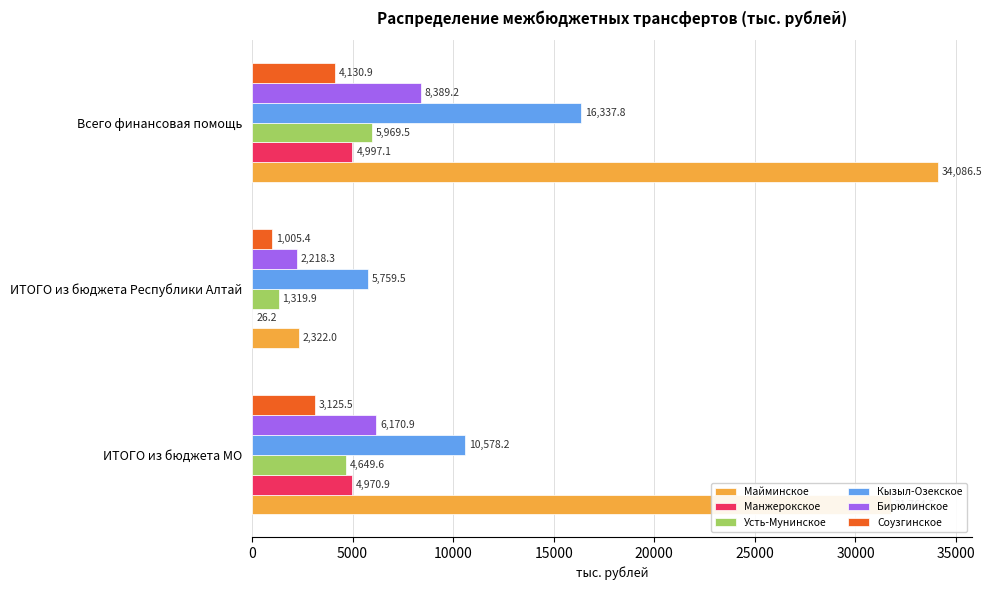

What is the average value of the Усть-Мунинское series?

3979.7